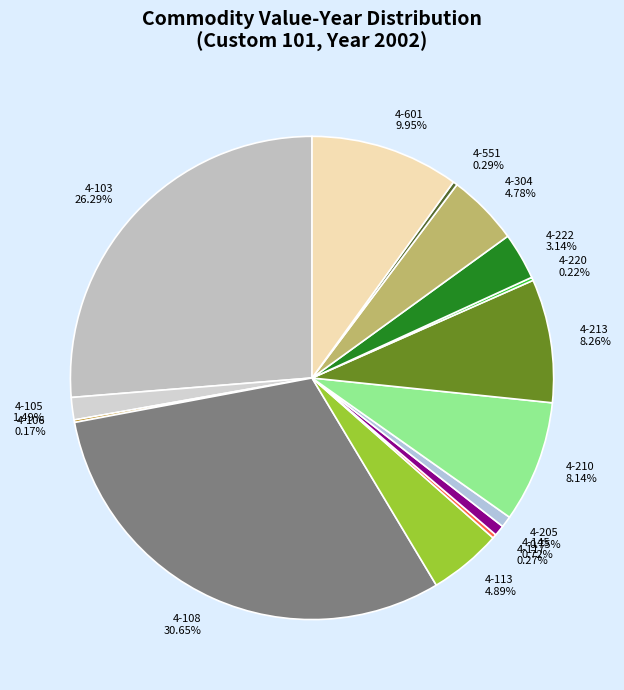

Is there a majority slice in this chart?

No